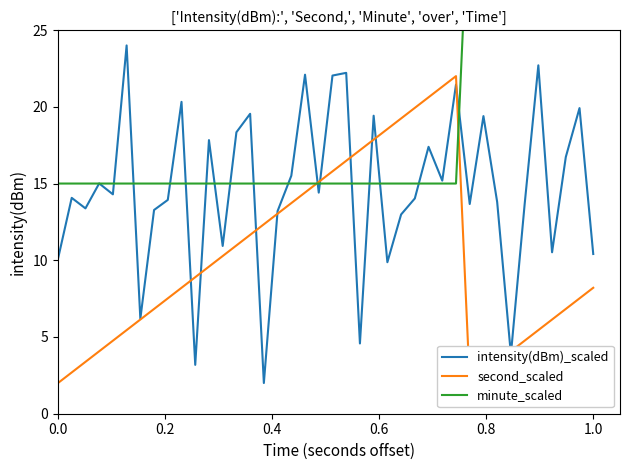

Reading left to right, what are all the values shown in this chart?

intensity(dBm)_scaled: 10.1	14.1	13.4	15.0	14.3	24.0	6.2	13.3	13.9	20.3	3.2	17.8	10.9	18.3	19.5	2.0	13.2	15.5	22.1	14.4	22.0	22.2	4.6	19.4	9.9	13.0	14.0	17.4	15.2	21.4	13.7	19.4	13.8	3.9	13.6	22.7	10.5	16.7	19.9	10.4
second_scaled: 2.0	2.7	3.4	4.1	4.8	5.4	6.1	6.8	7.5	8.2	8.9	9.6	10.3	11.0	11.7	12.3	13.0	13.7	14.4	15.1	15.8	16.5	17.2	17.9	18.6	19.2	19.9	20.6	21.3	22.0	2.0	2.7	3.4	4.1	4.8	5.4	6.1	6.8	7.5	8.2
minute_scaled: 15.0	15.0	15.0	15.0	15.0	15.0	15.0	15.0	15.0	15.0	15.0	15.0	15.0	15.0	15.0	15.0	15.0	15.0	15.0	15.0	15.0	15.0	15.0	15.0	15.0	15.0	15.0	15.0	15.0	15.0	35.0	35.0	35.0	35.0	35.0	35.0	35.0	35.0	35.0	35.0